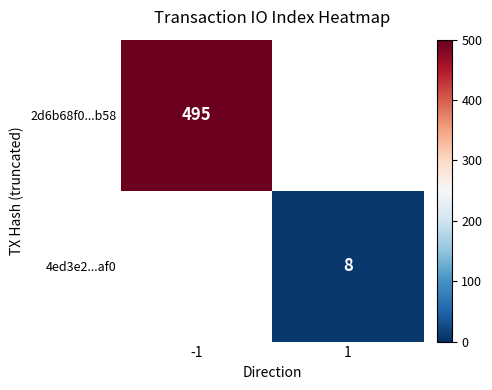

The 2d6b68f0...b58 series shows 338 at -1. True or false?

False